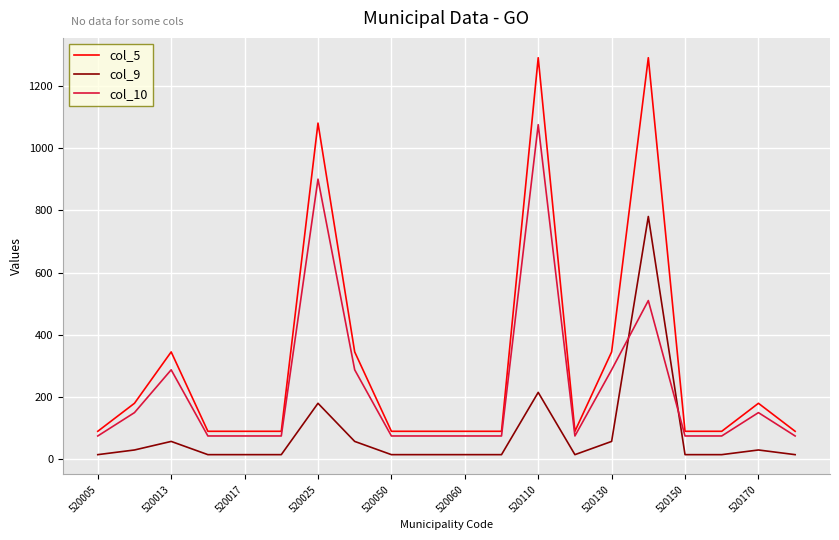

Which series has the largest total across all categories?

col_5